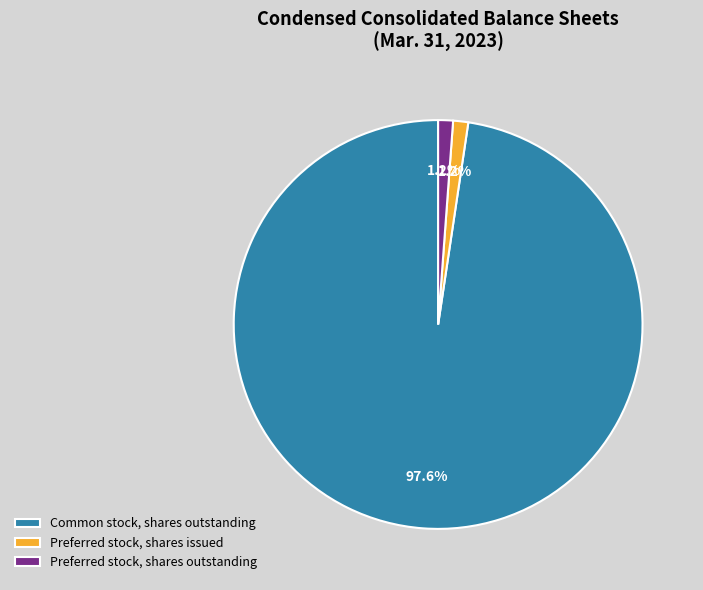

What percentage is NOT represented by Preferred stock, shares issued?

98.8%